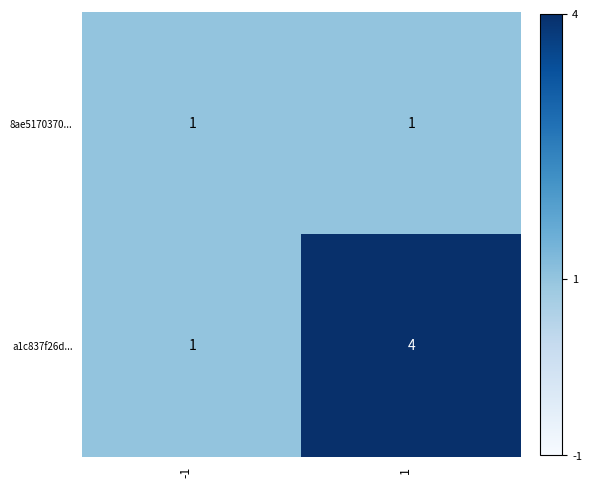

Rank the series at 1 from lowest to highest value.

8ae5170370..., a1c837f26d...